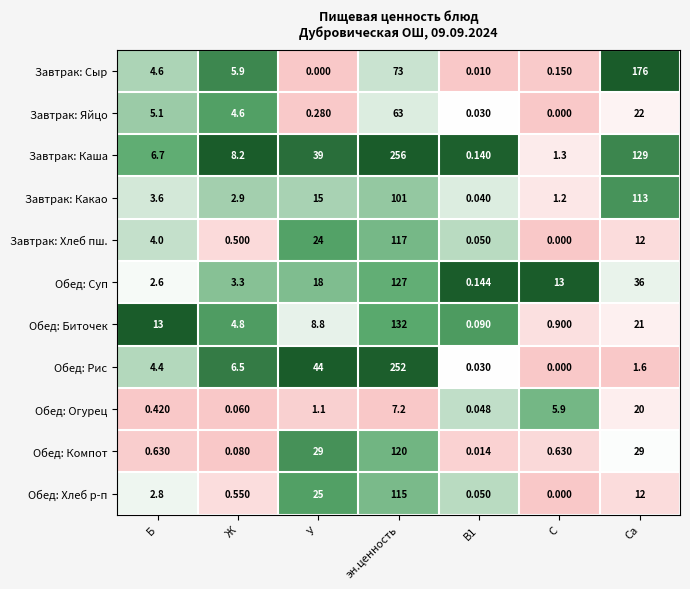

Between В1 and С, which series saw the biggest shift?

Обед: Суп